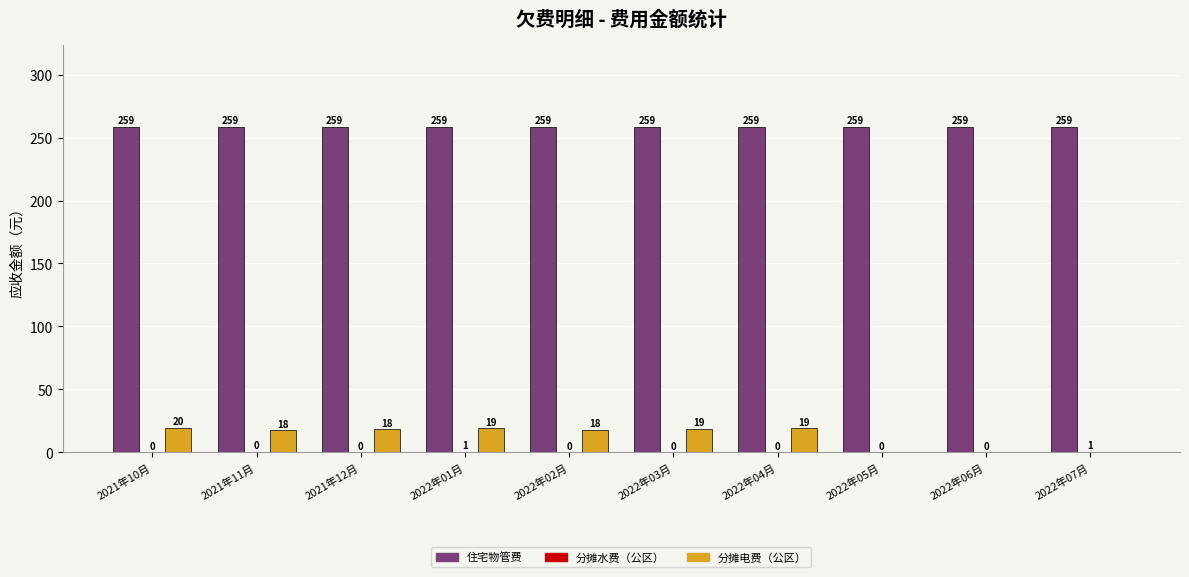

What is the approximate value of 住宅物管费 at 2022年07月?

258.6